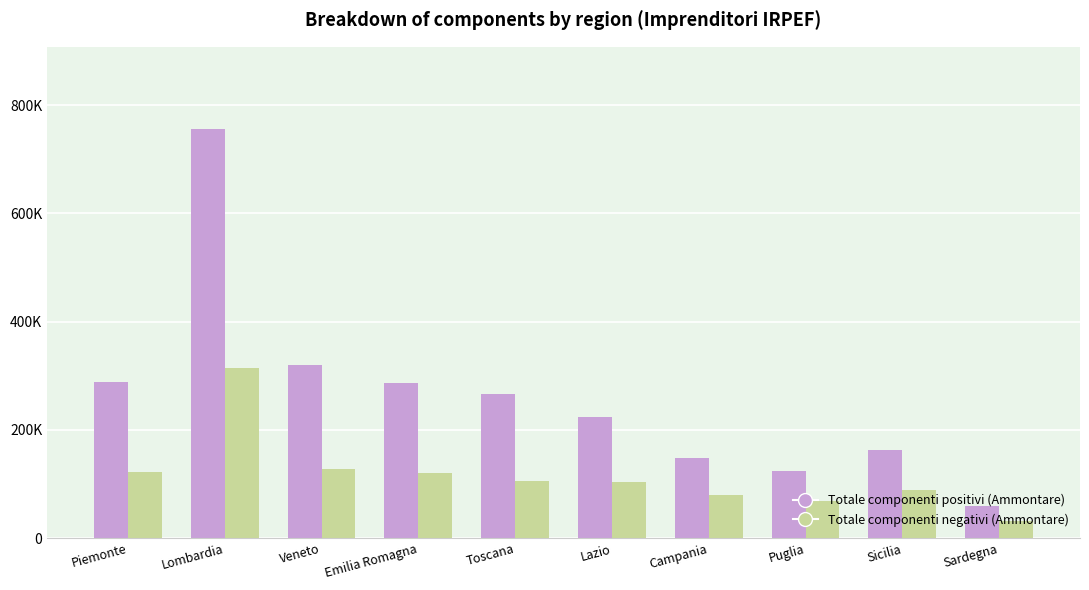

Rank the series by their maximum value, from lowest to highest.

Totale componenti negativi (Ammontare), Totale componenti positivi (Ammontare)